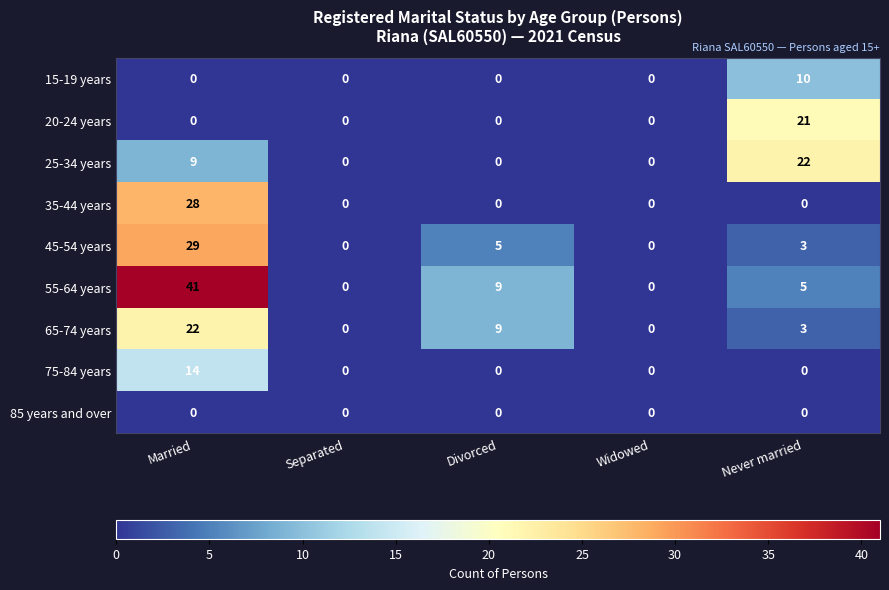

At which category is the sum across all series the highest?

Married